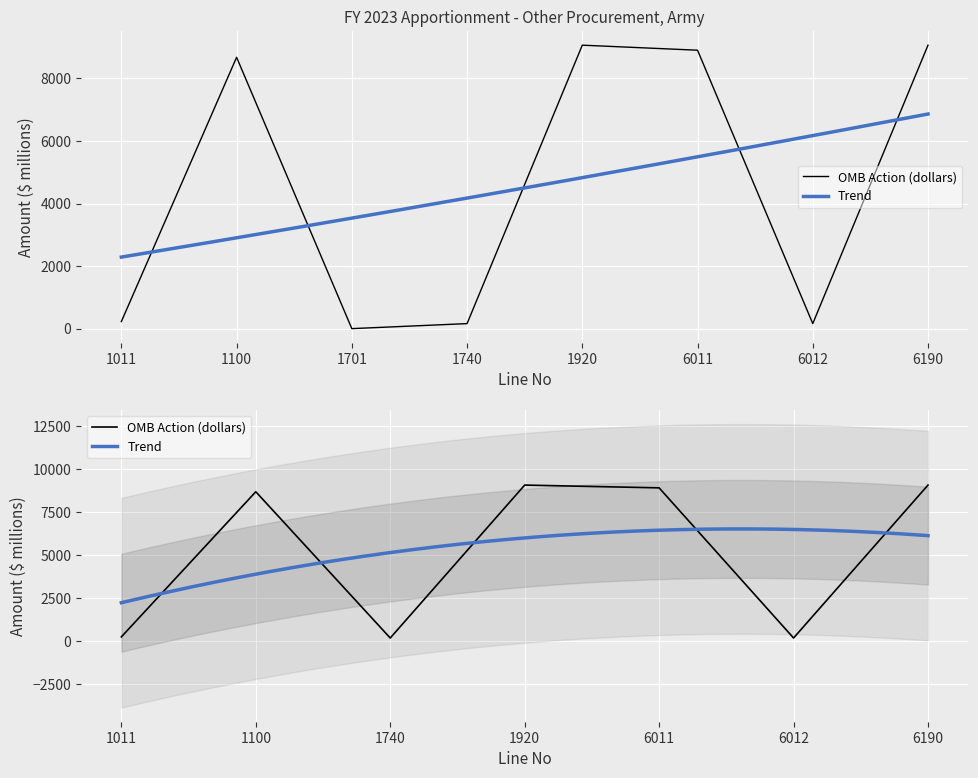

Is it true that the value at 1920 is 4987.5?

False